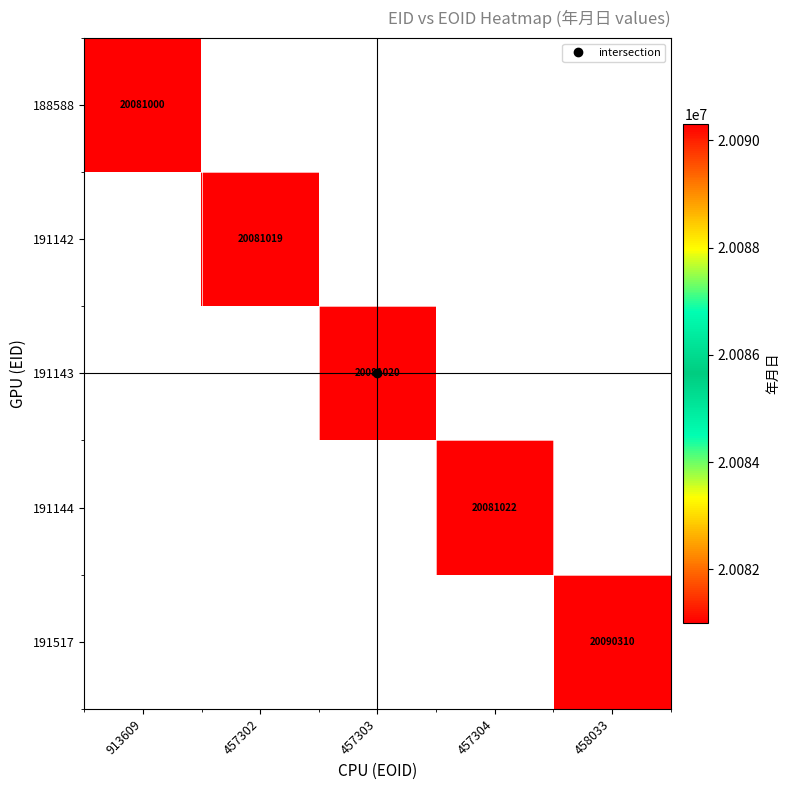

How many data points does each series have?

5